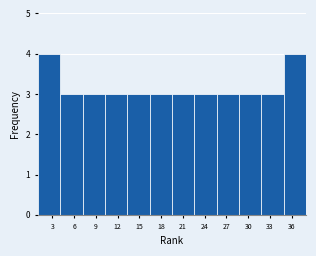

Reading left to right, list every bar in this chart as the range it spans on the x-axis followed by its height. Neither the bar edges nor the heights are printed on the chart, so give them approximately, as read against the axes.

1.0 to 4.0: 4
4.0 to 7.0: 3
7.0 to 10.5: 3
10.5 to 13.5: 3
13.5 to 16.5: 3
16.5 to 19.5: 3
19.5 to 22.5: 3
22.5 to 25.5: 3
25.5 to 29.0: 3
29.0 to 32.0: 3
32.0 to 35.0: 3
35.0 to 38.0: 4